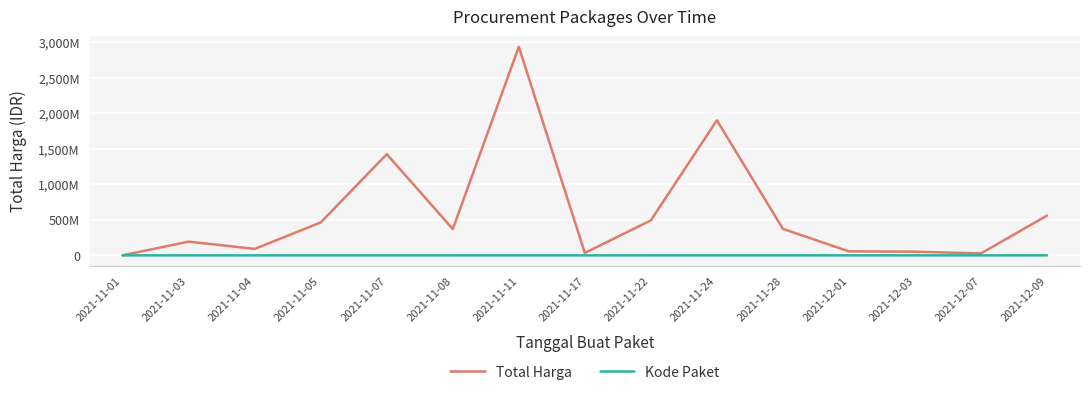

True or false: Kode Paket and Total Harga intersect in this chart.

False